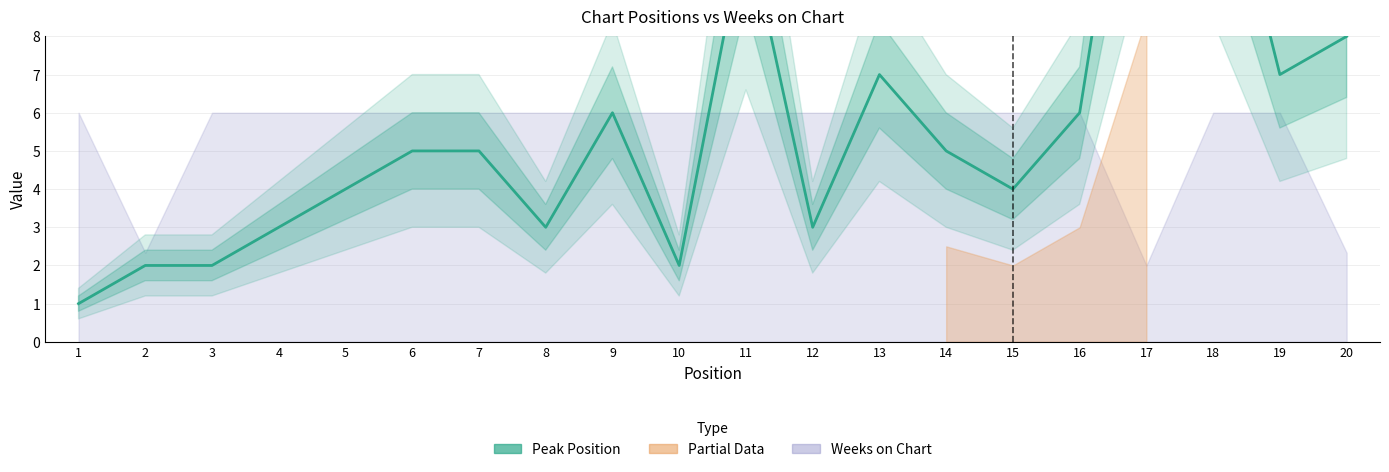

At which category does the data reach its first local peak?

9